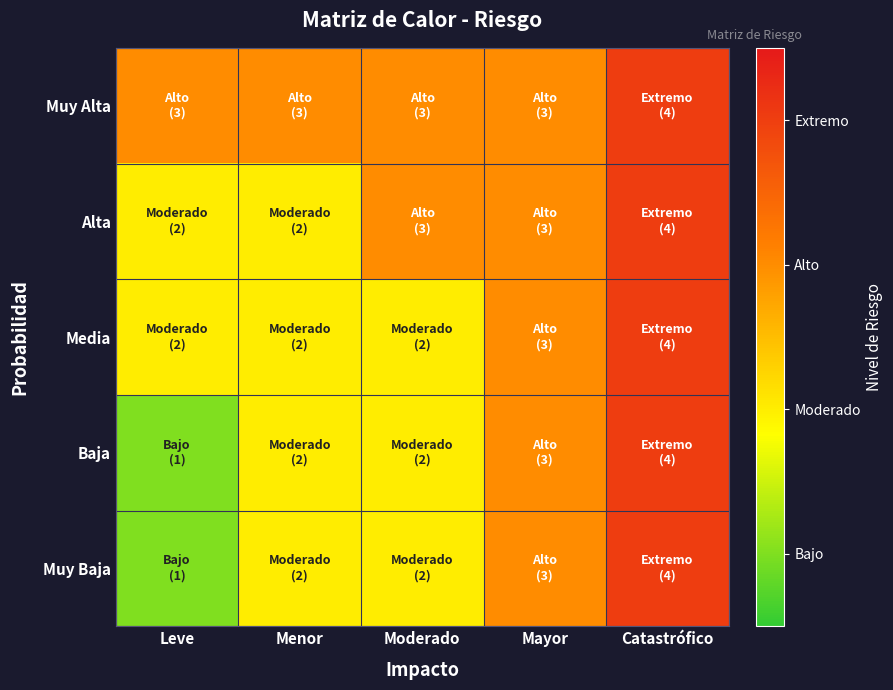

Reading left to right, transcribe all the data shown in this chart.

Muy Baja: Leve=1	Menor=2	Moderado=2	Mayor=3	Catastrófico=4
Baja: Leve=1	Menor=2	Moderado=2	Mayor=3	Catastrófico=4
Media: Leve=2	Menor=2	Moderado=2	Mayor=3	Catastrófico=4
Alta: Leve=2	Menor=2	Moderado=3	Mayor=3	Catastrófico=4
Muy Alta: Leve=3	Menor=3	Moderado=3	Mayor=3	Catastrófico=4